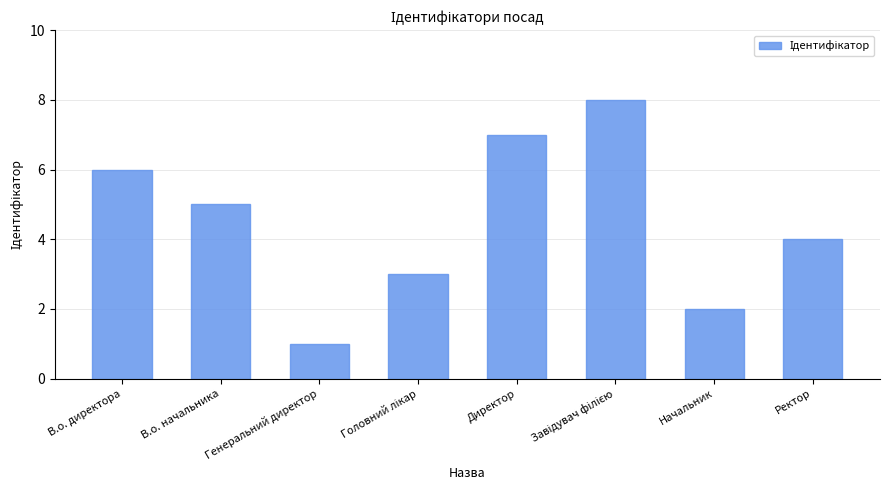

What is the difference between the maximum and minimum values?

7